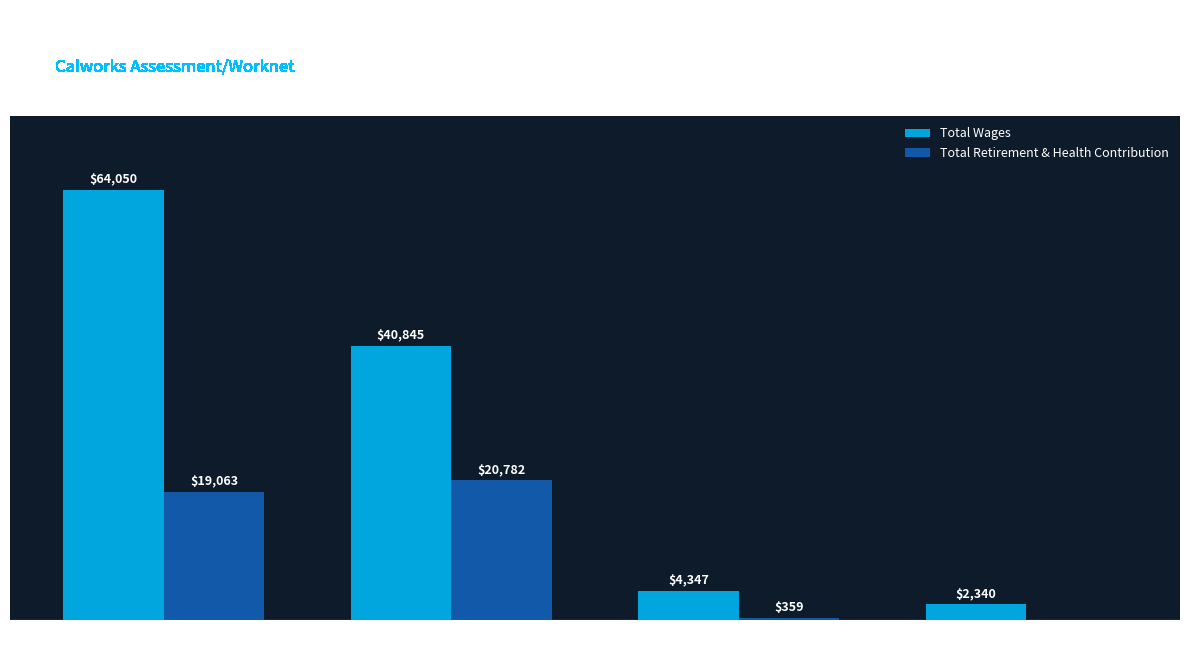

What are all the series names shown in the legend?

Total Wages, Total Retirement & Health Contribution